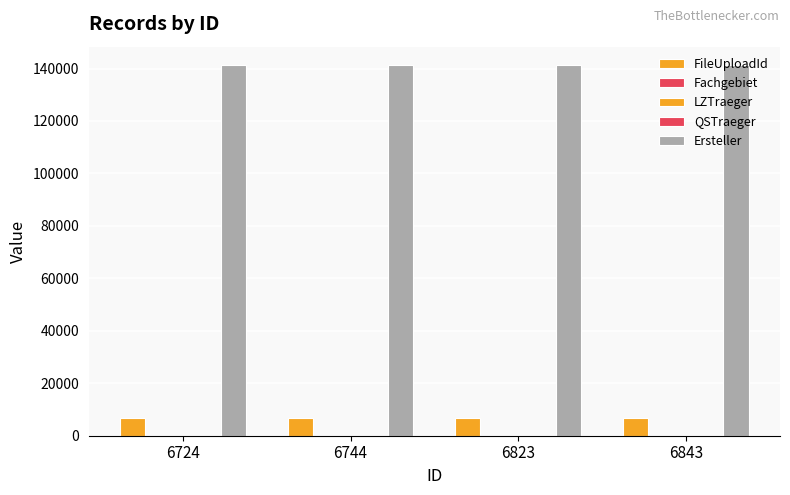

Which has a higher value, 6724 or 6744?

6724